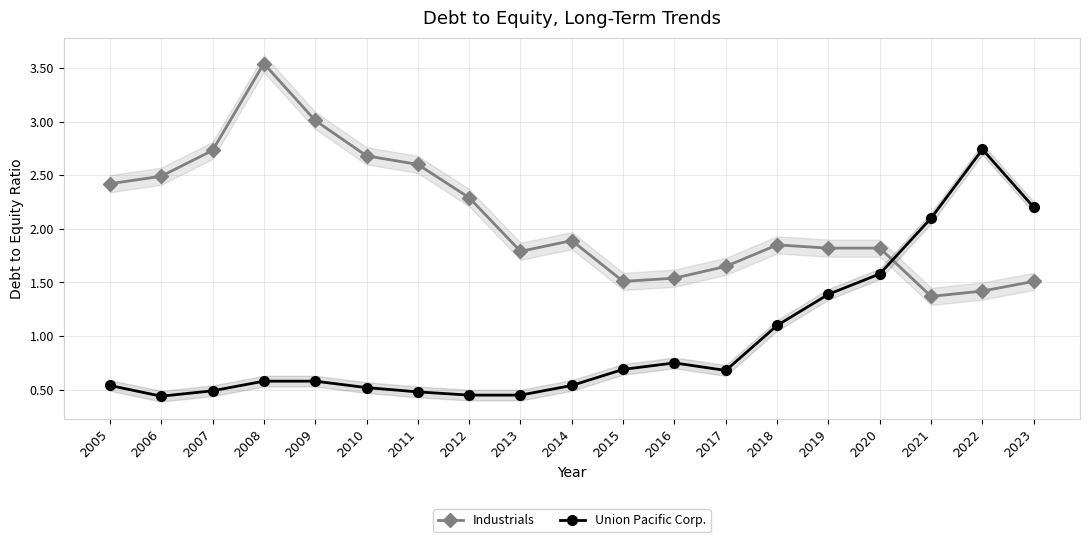

Rank the series by their average value, from lowest to highest.

Union Pacific Corp., Industrials